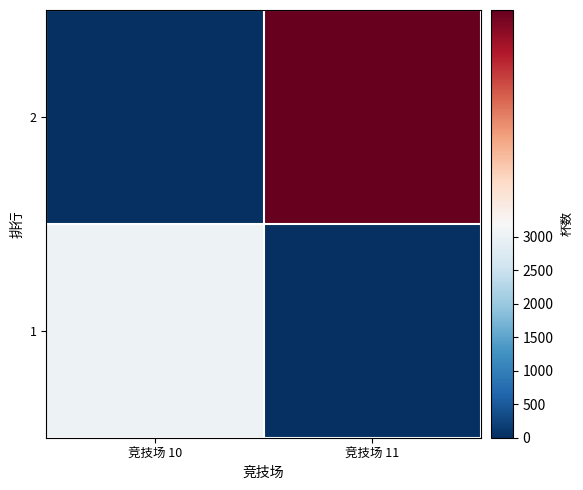

How many categories are shown in the chart?

2